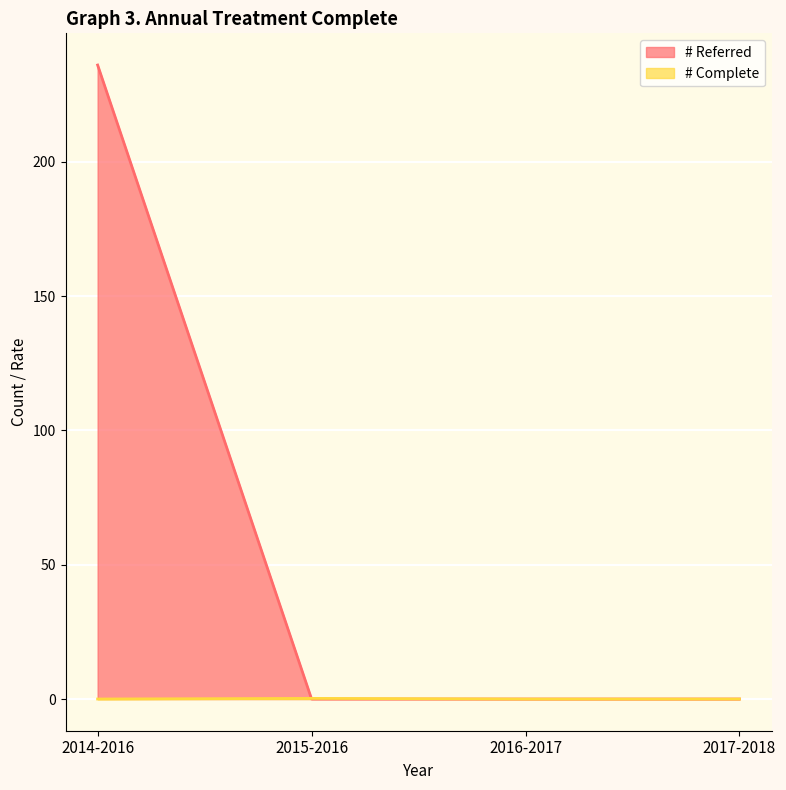

Reading right to left, transcribe all the data shown in this chart.

# Referred: 0.0	0.0	0.0	236.0
# Complete: 0.0	0.0	0.2	0.0